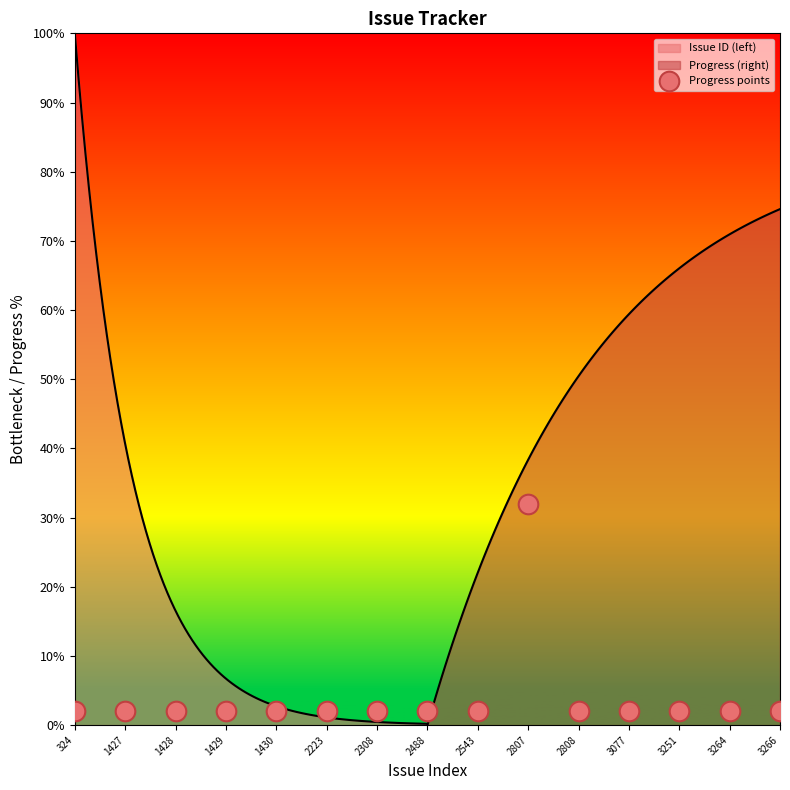

What is the change in value from 2807 to 3264?

-30